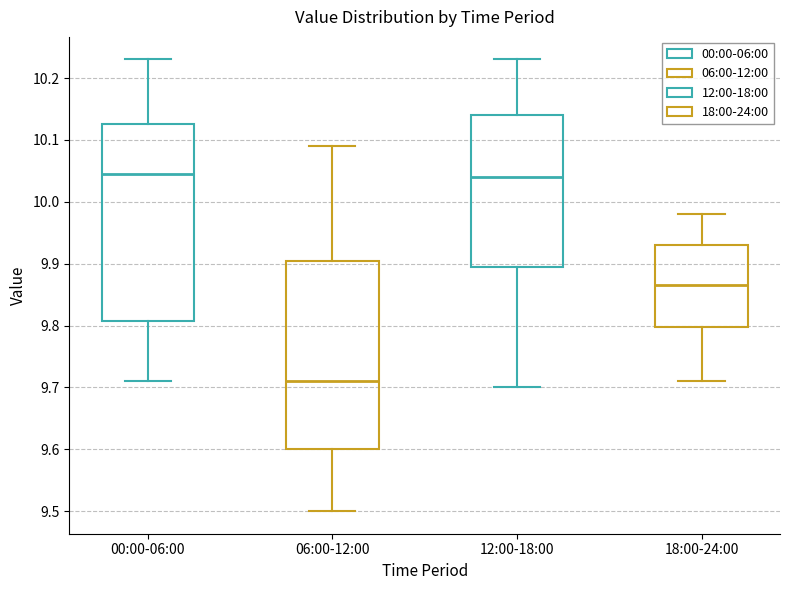

Where does the median line of the box for 06:00-12:00 sit on the y-axis? The values are not printed on the chart, so give them approximately, as read against the axis.

9.71